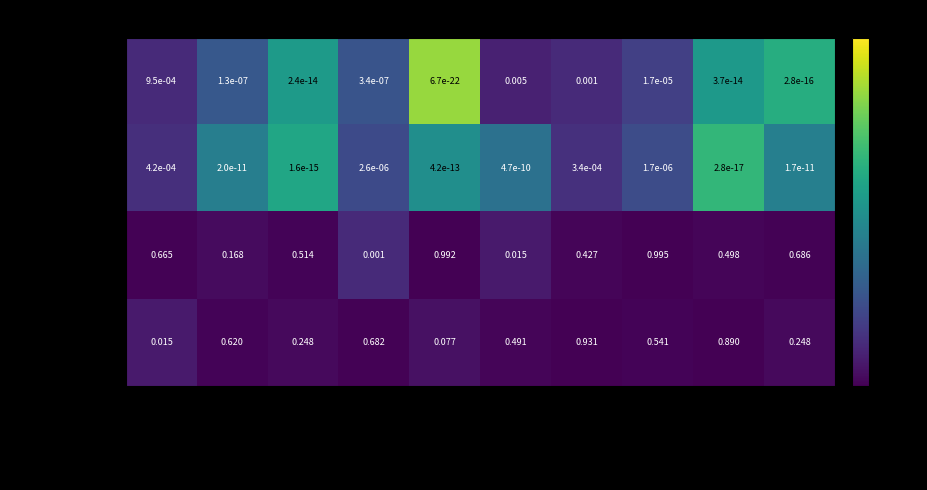

Count the number of categories in the chart.

10